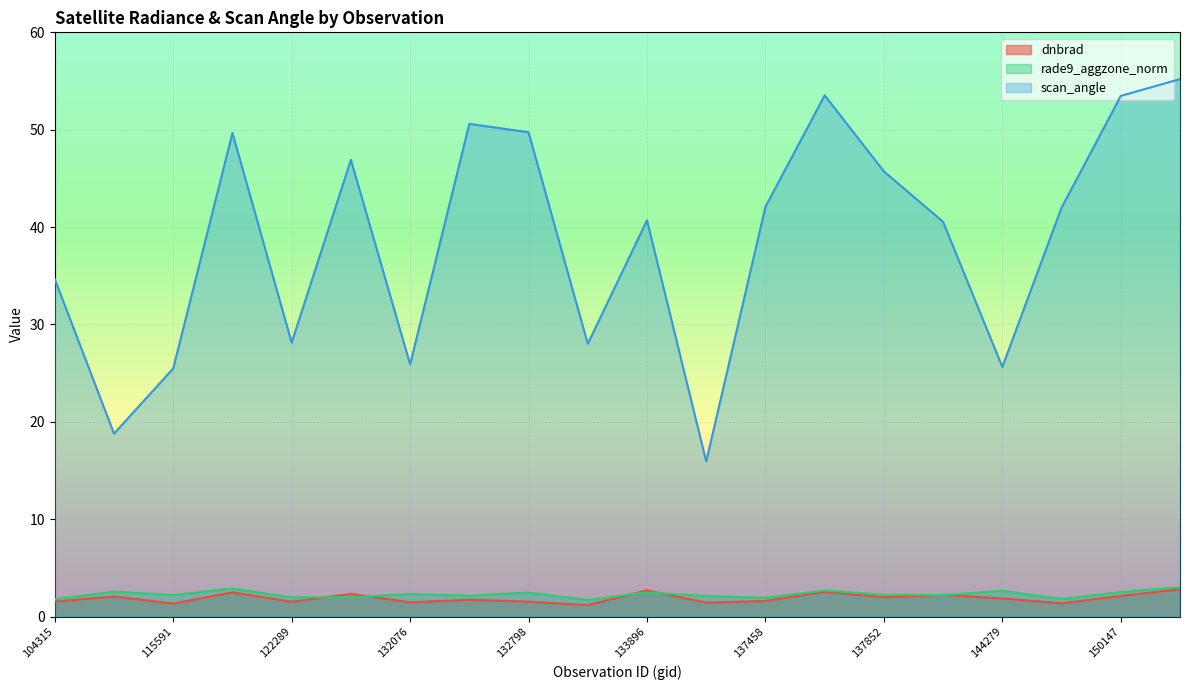

How many values in the scan_angle series are below 41?

10